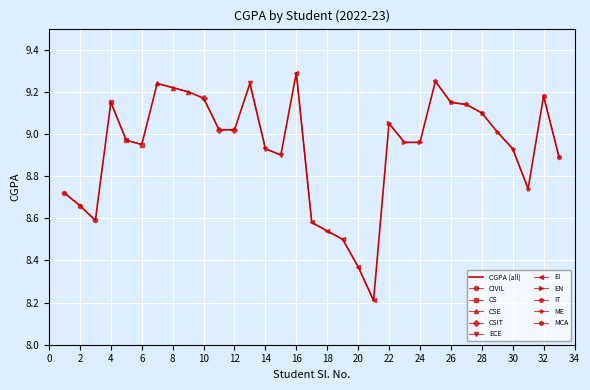

What is the change in value from 4 to 6?

-0.2